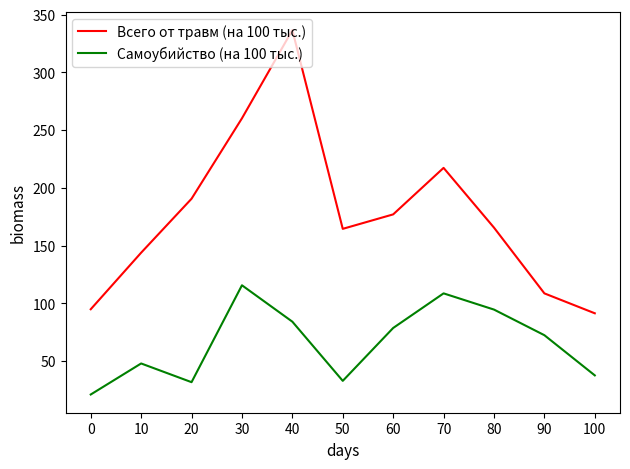

Which series changed the most between 90 and 100?

Самоубийство (на 100 тыс.)